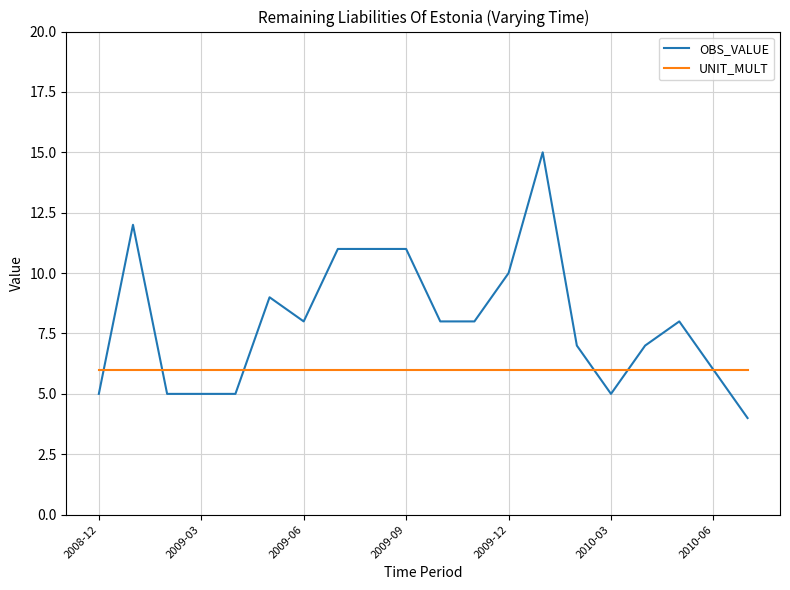

What is the lowest value of the UNIT_MULT series?

6